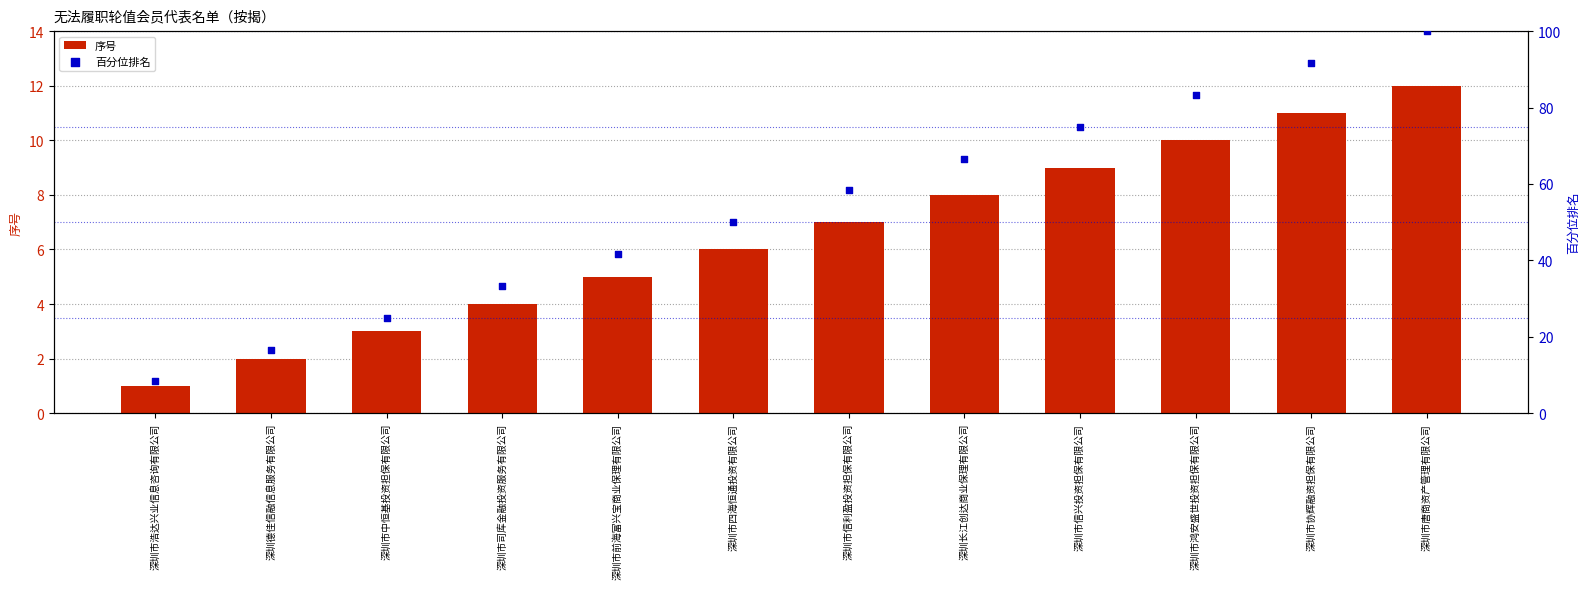

Which series contains the lowest Y value?

序号